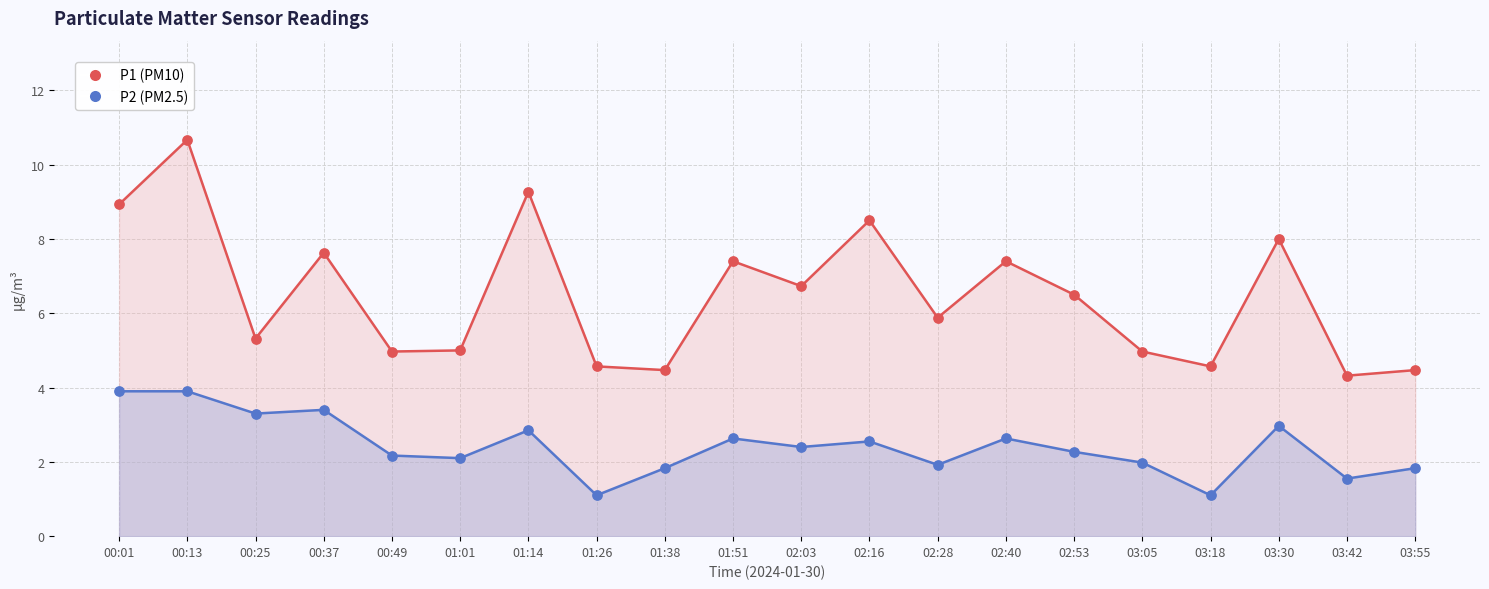

At how many categories does at least one series exceed 6?

10